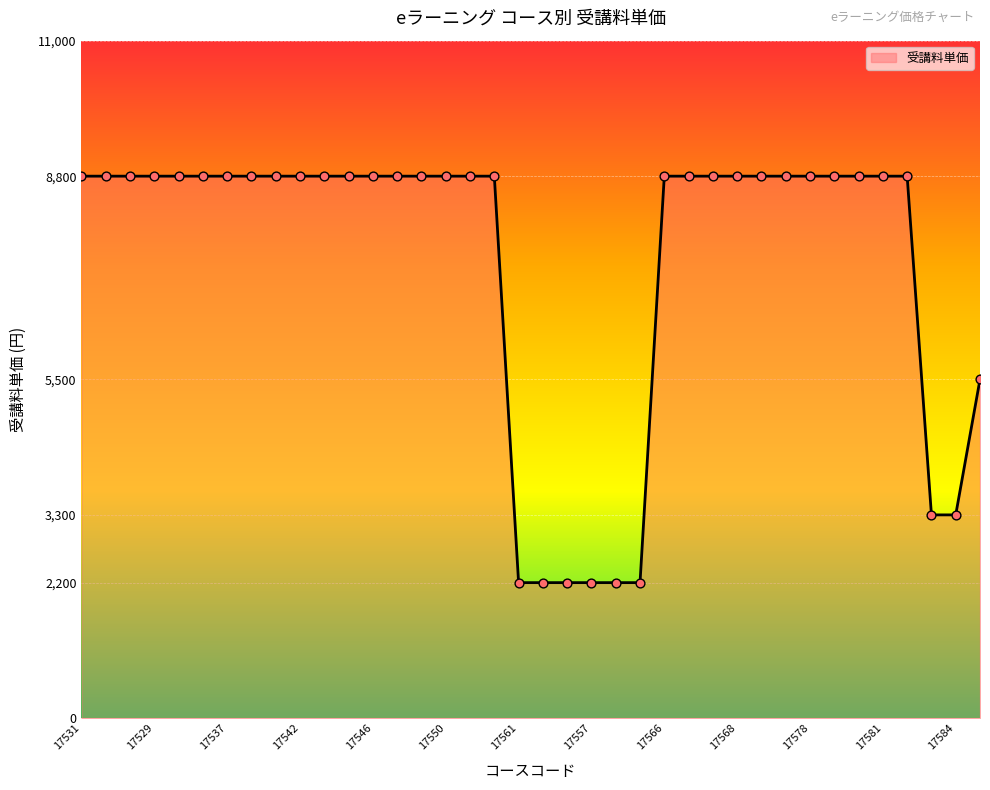

What is the difference between the maximum and minimum values?

6600